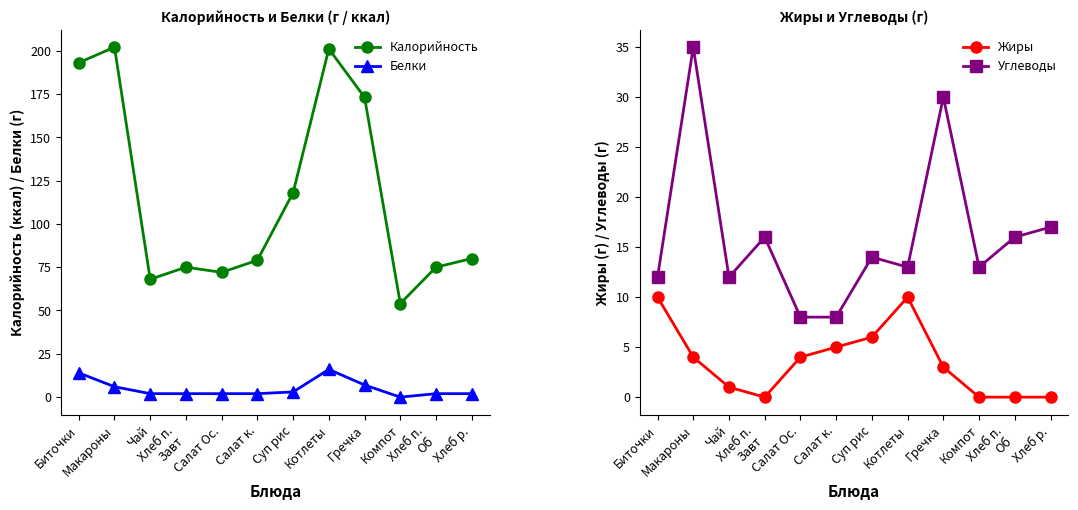

The Белки series shows 14 at Биточки. True or false?

True